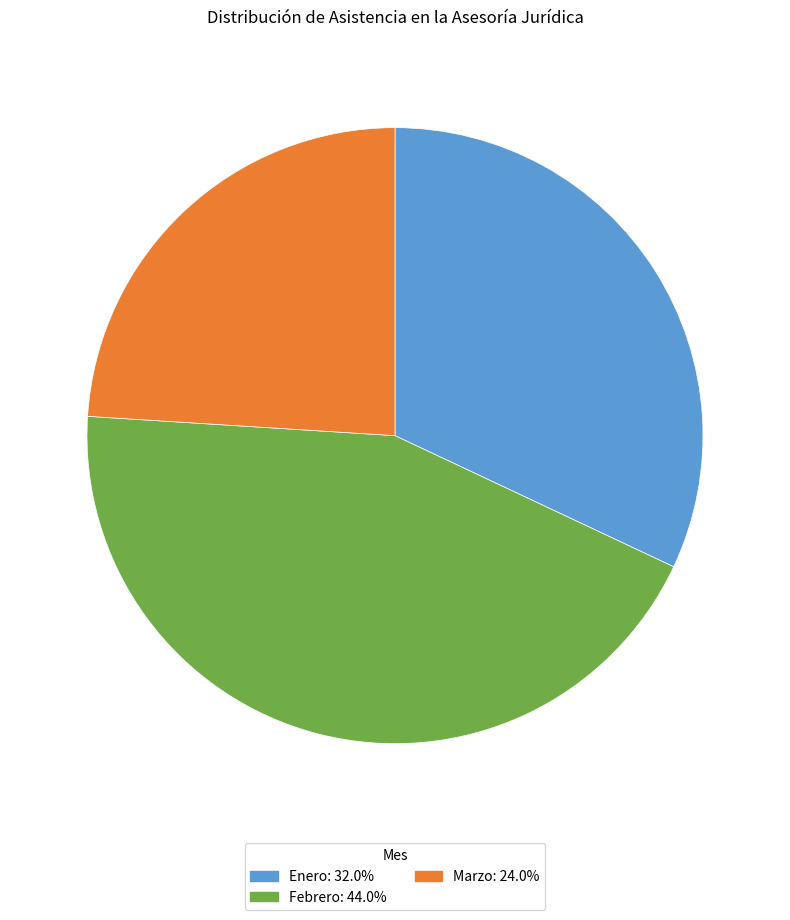

What is the largest slice in the pie chart?

Febrero